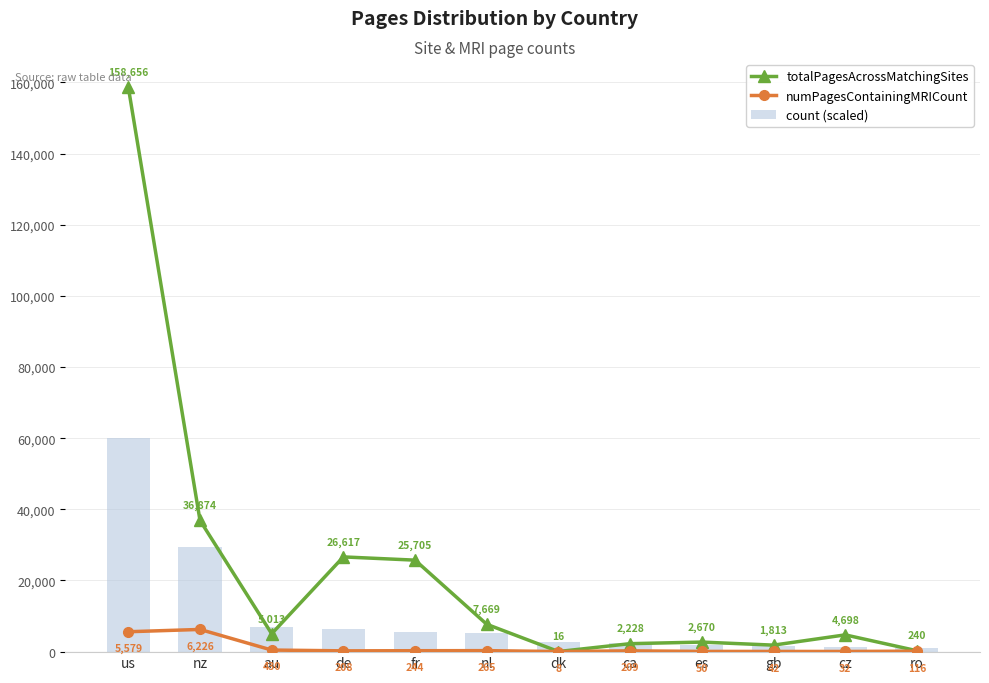

What is the difference between the numPagesContainingMRICount values at ca and dk?

201.0